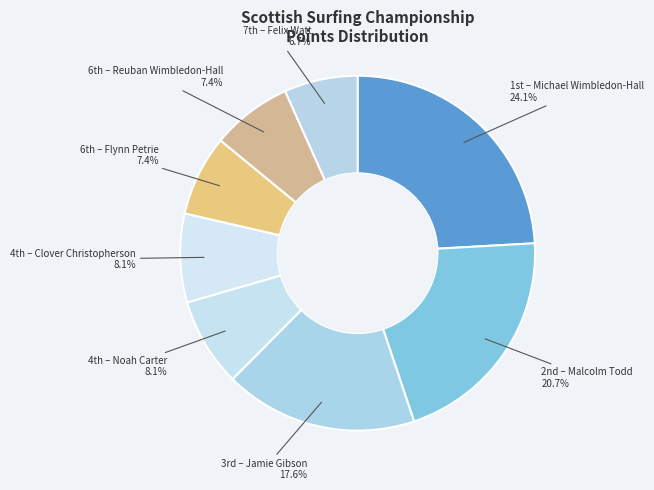

How many segments does this pie chart have?

8